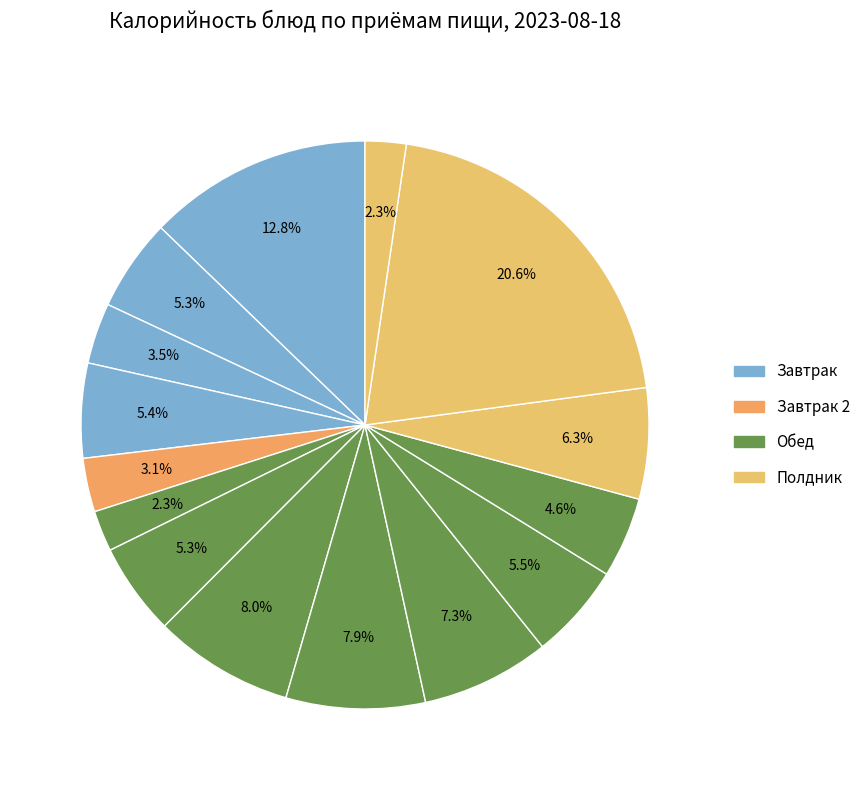

How many segments does this pie chart have?

15